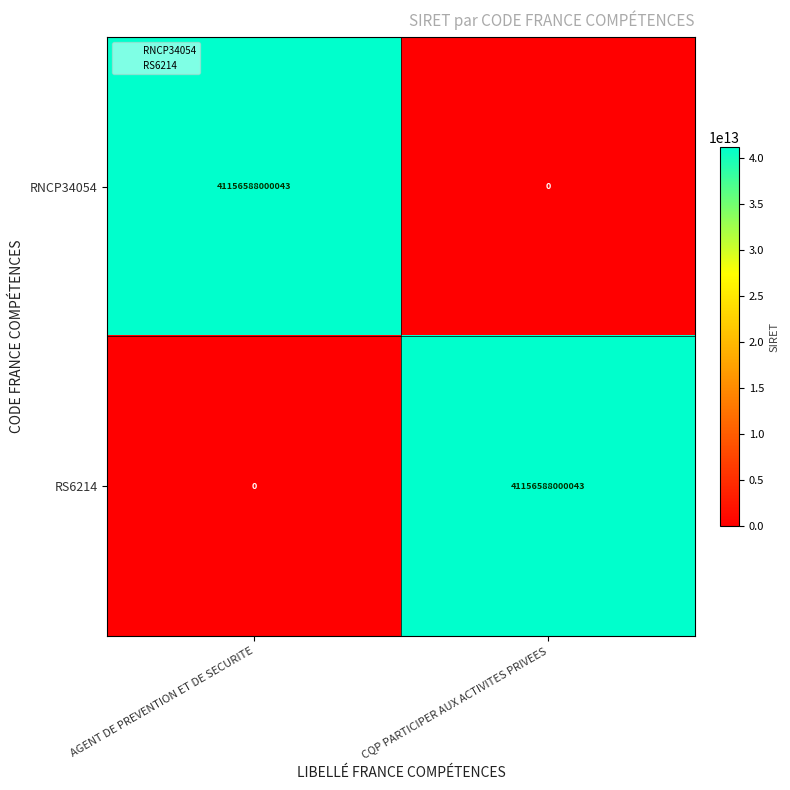

At AGENT DE PREVENTION ET DE SECURITE, list the series in order from largest to smallest.

RNCP34054, RS6214